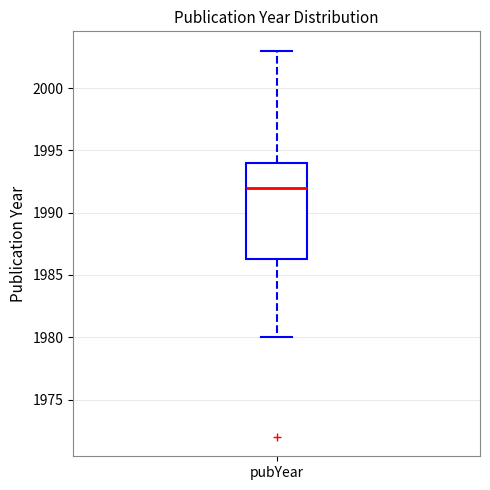

Read this box plot against the y-axis: the position of the median line, the range covered by the box, and the ends of both whiskers. The values are not printed on the chart, so give them approximately, as read against the axis.

median 1992.0, box 1986.5 to 1994.0, whiskers 1980.0 to 2003.0